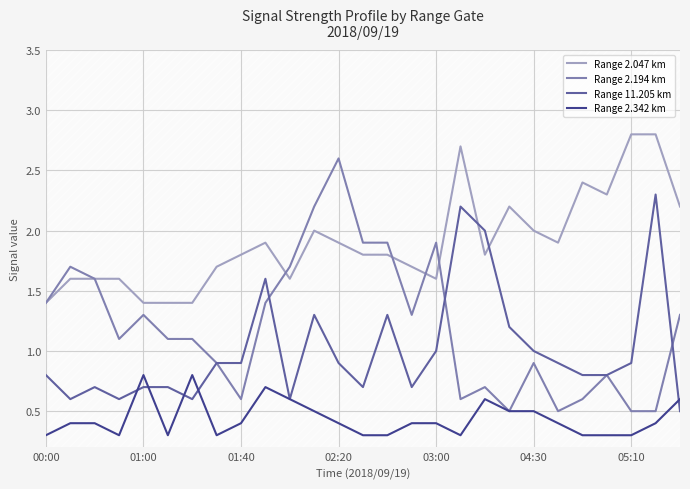

In Range 2.342 km, how many points are lower than both neighbors (excluding endpoints)?

4